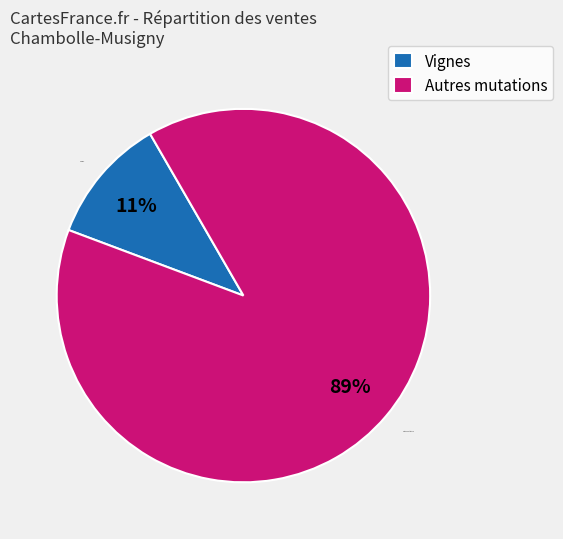

True or false: Vignes accounts for 11% of the total.

True